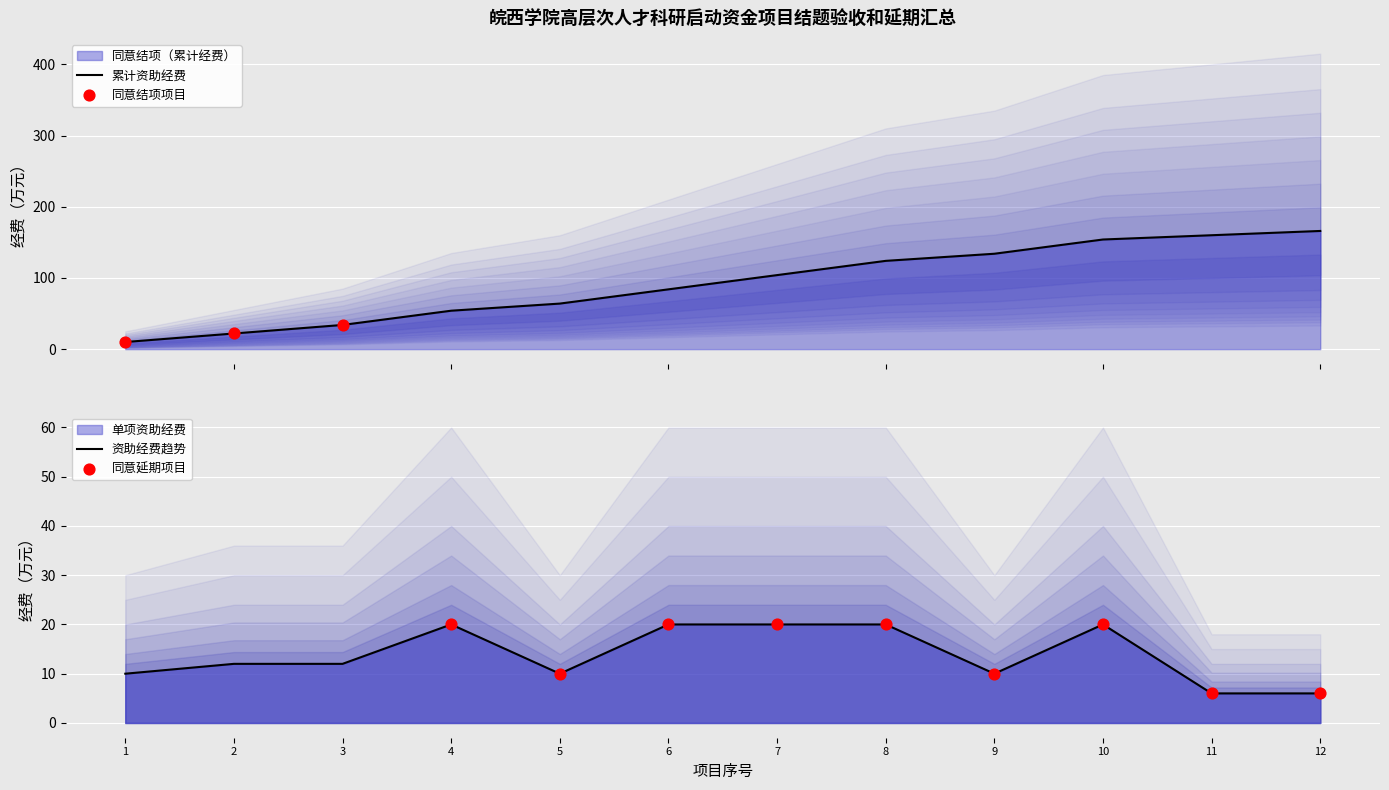

Which series has the widest spread of Y values?

序号